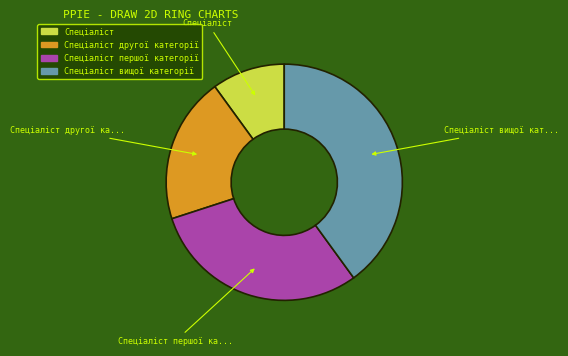

Is there a majority slice in this chart?

No